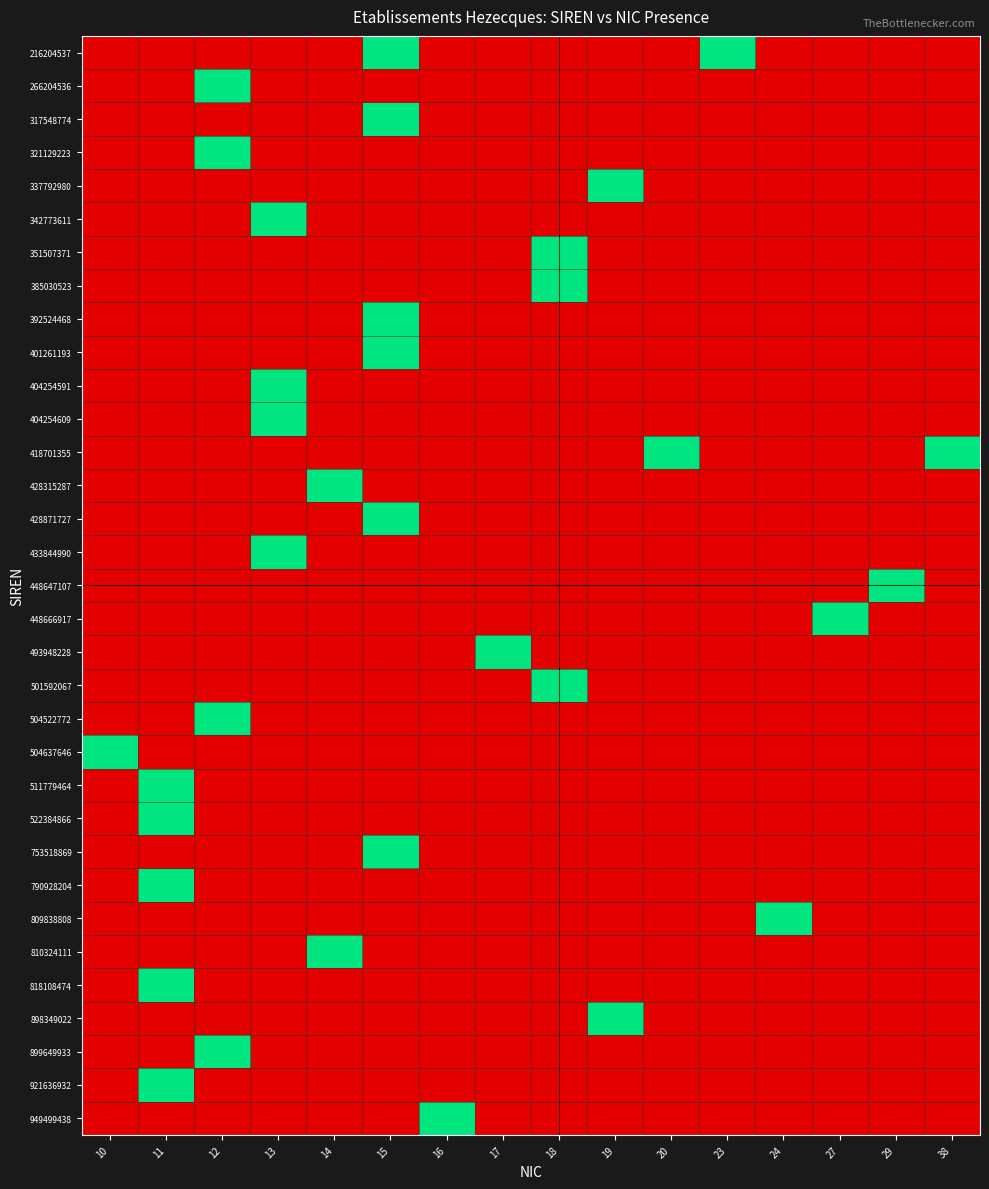

At how many categories does at least one series exceed 0?

16